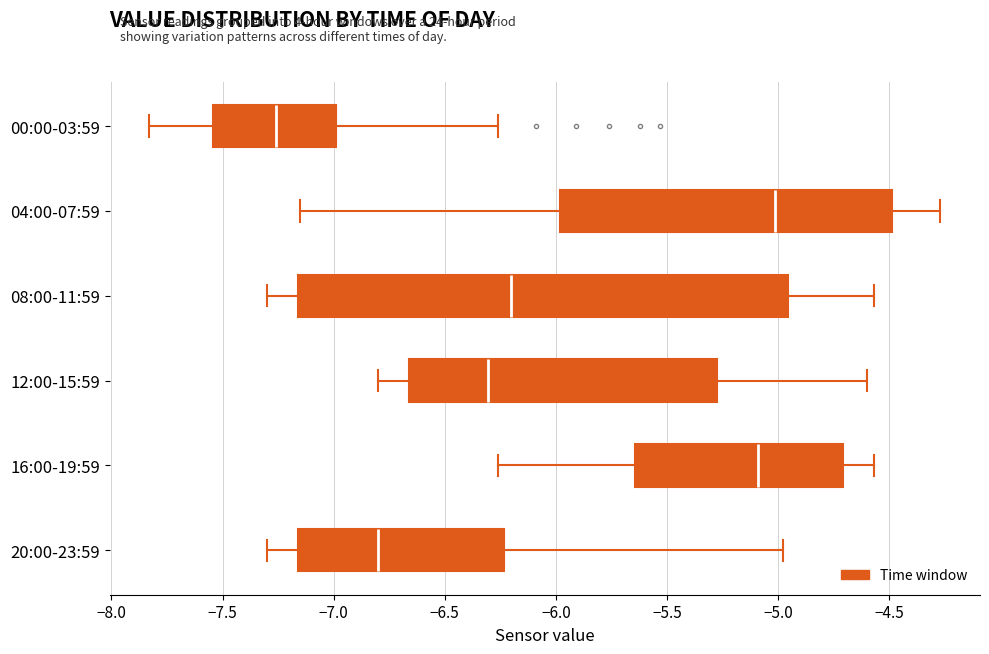

Which box's median line is the furthest to the left?

00:00-03:59